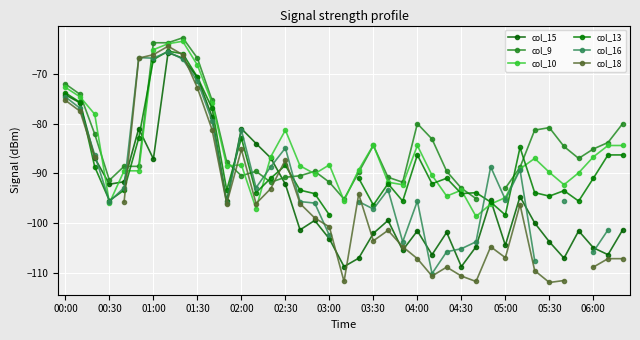

What is the maximum value for col_15?

-65.7